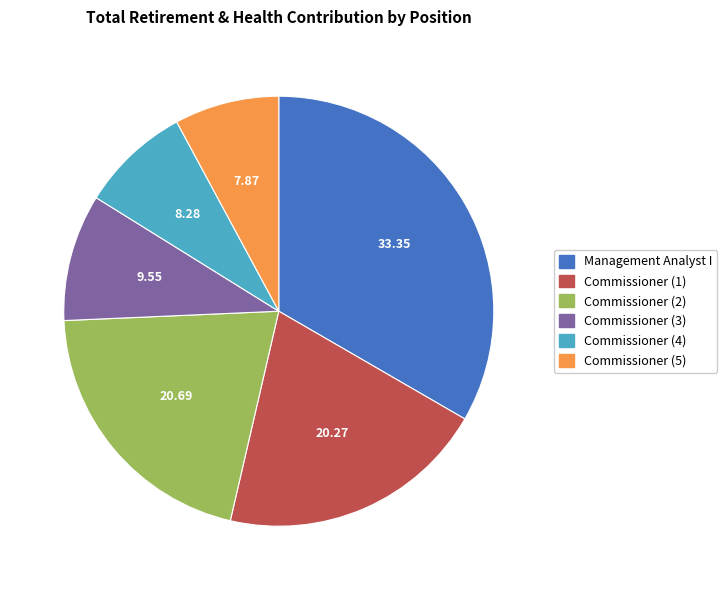

Which has a higher value, Management Analyst I or Commissioner (2)?

Management Analyst I